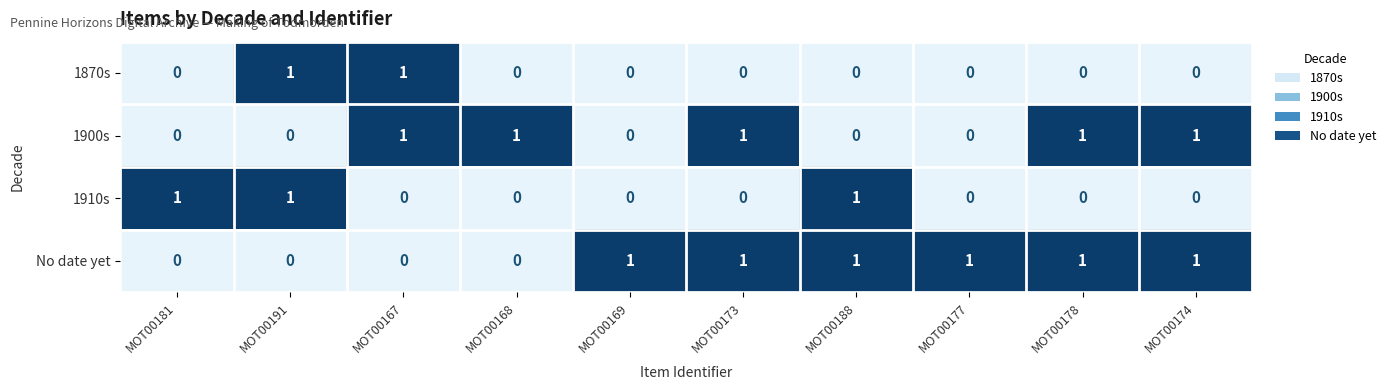

Is it true that 1870s equals 0 at MOT00174?

True